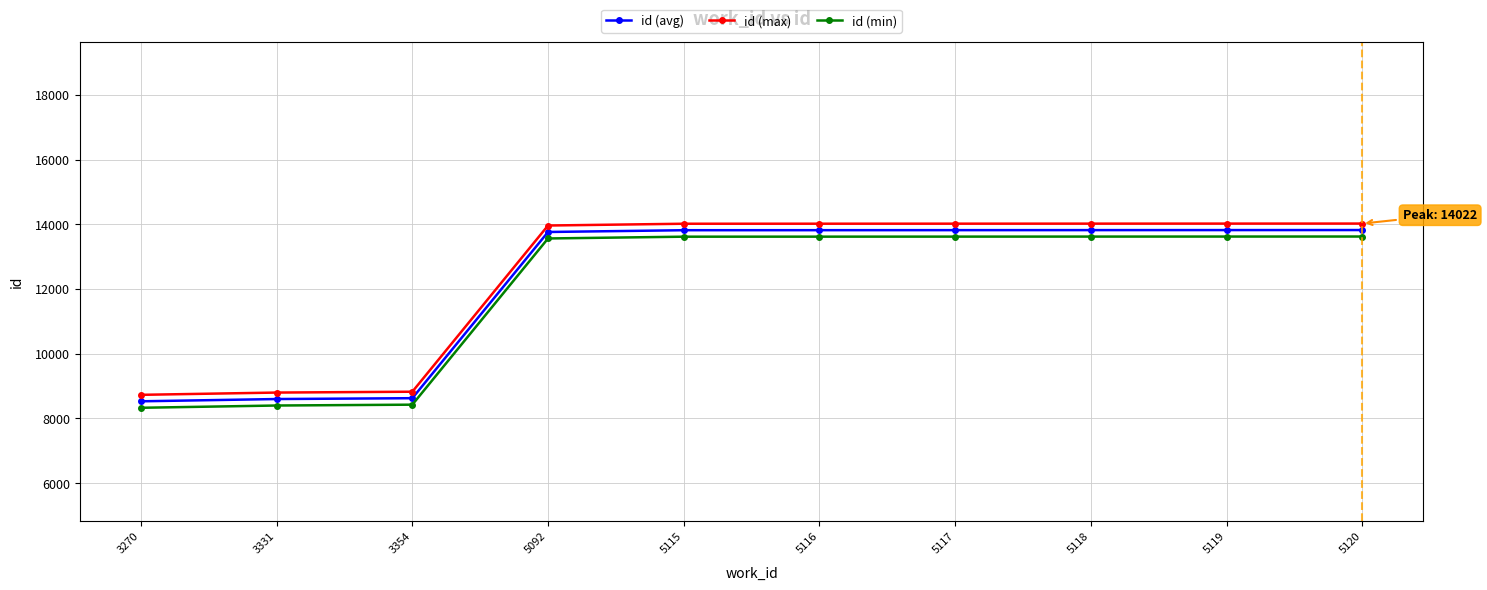

What is the maximum value shown in the chart?

14022